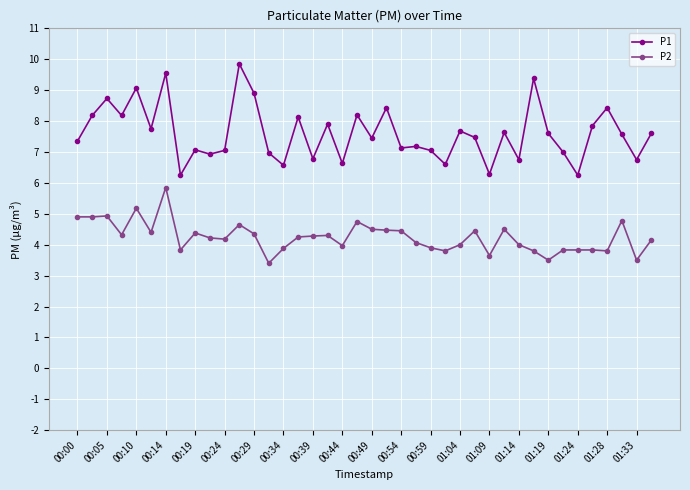

What is the lowest value of the P2 series?

3.4